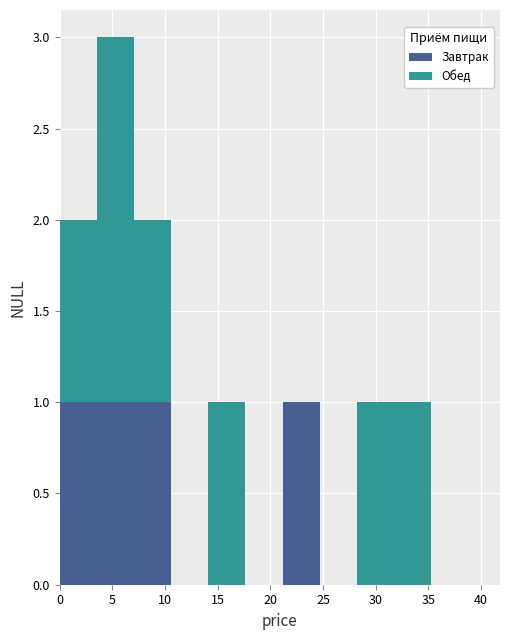

Reading left to right, transcribe this chart: for each stacked bar, give the range it covers on the x-axis and its total height. Neither the bar edges nor the heights are printed on the chart, so give them approximately, as read against the axes.

0.0 to 3.5: 2
3.5 to 7.0: 3
7.0 to 10.5: 2
10.5 to 14.0: 0
14.0 to 17.5: 1
17.5 to 21.0: 0
21.0 to 24.5: 1
24.5 to 28.0: 0
28.0 to 31.5: 1
31.5 to 35.5: 1
35.5 to 39.0: 0